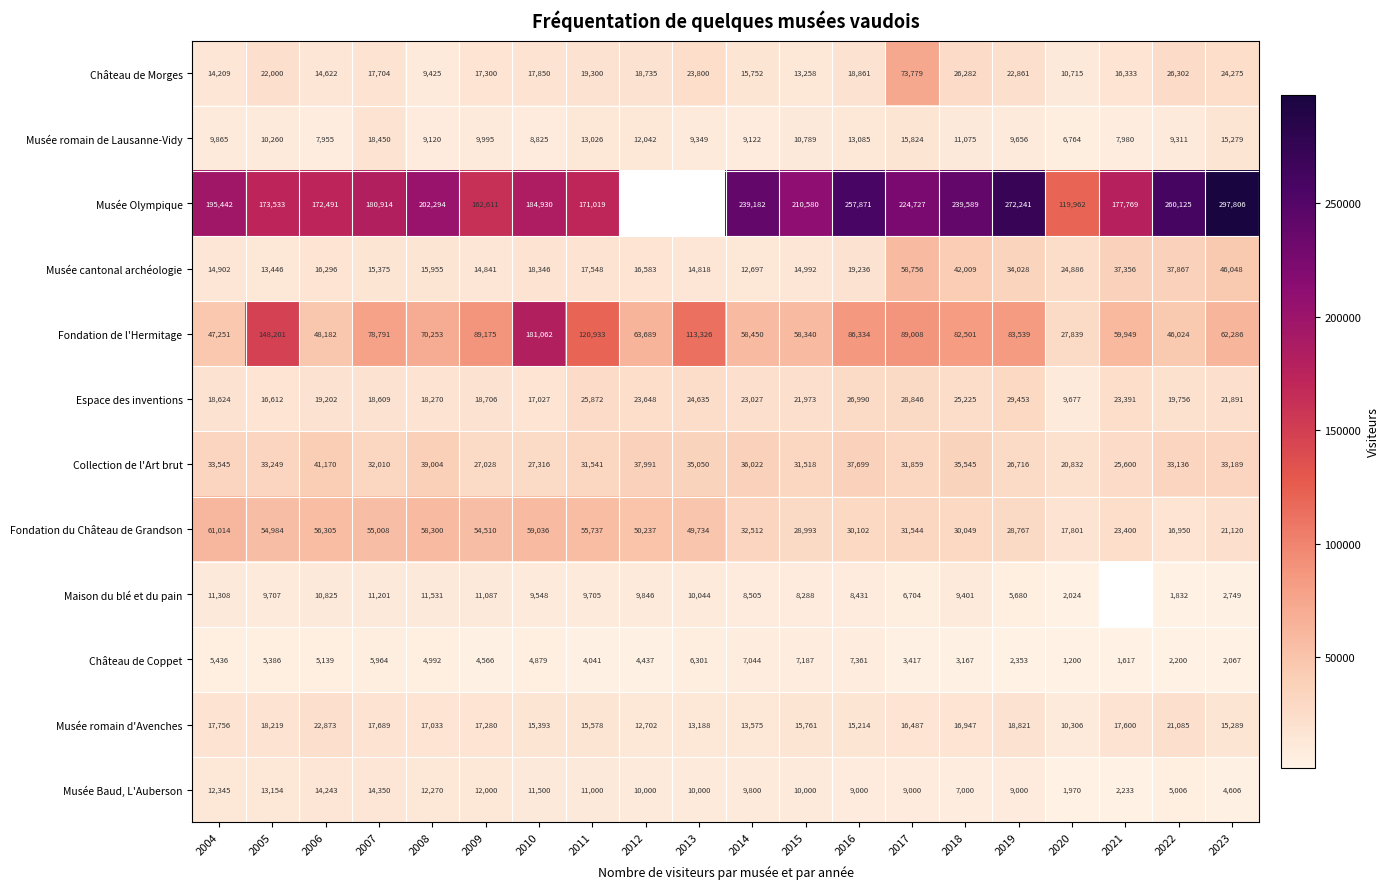

At which label does Musée romain d'Avenches first exceed 16947?

2004